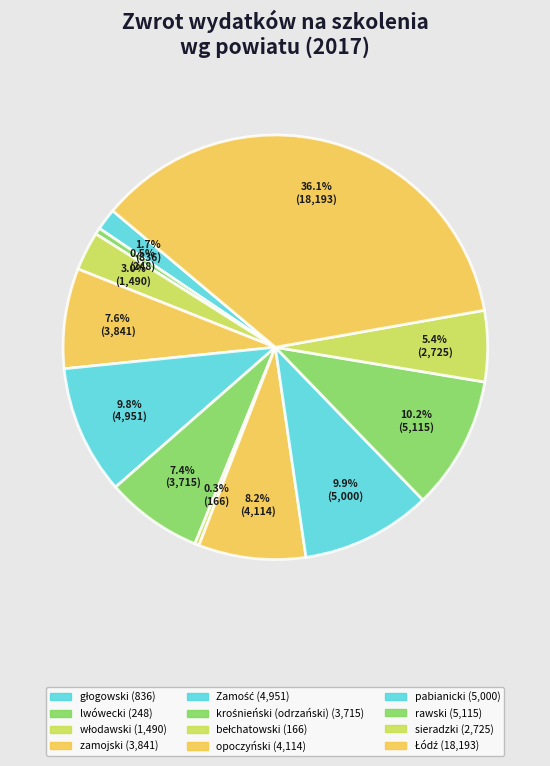

To the nearest percent, what is the difference between the bełchatowski and zamojski slice percentages?

7%